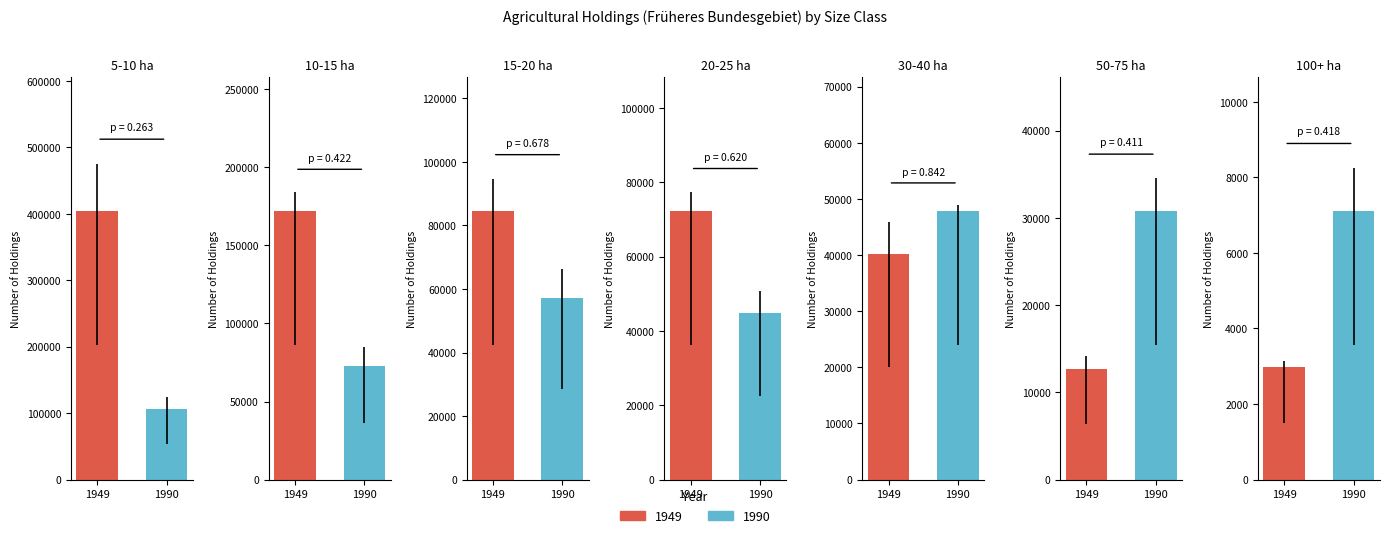

What is the maximum value shown in the chart?

403699